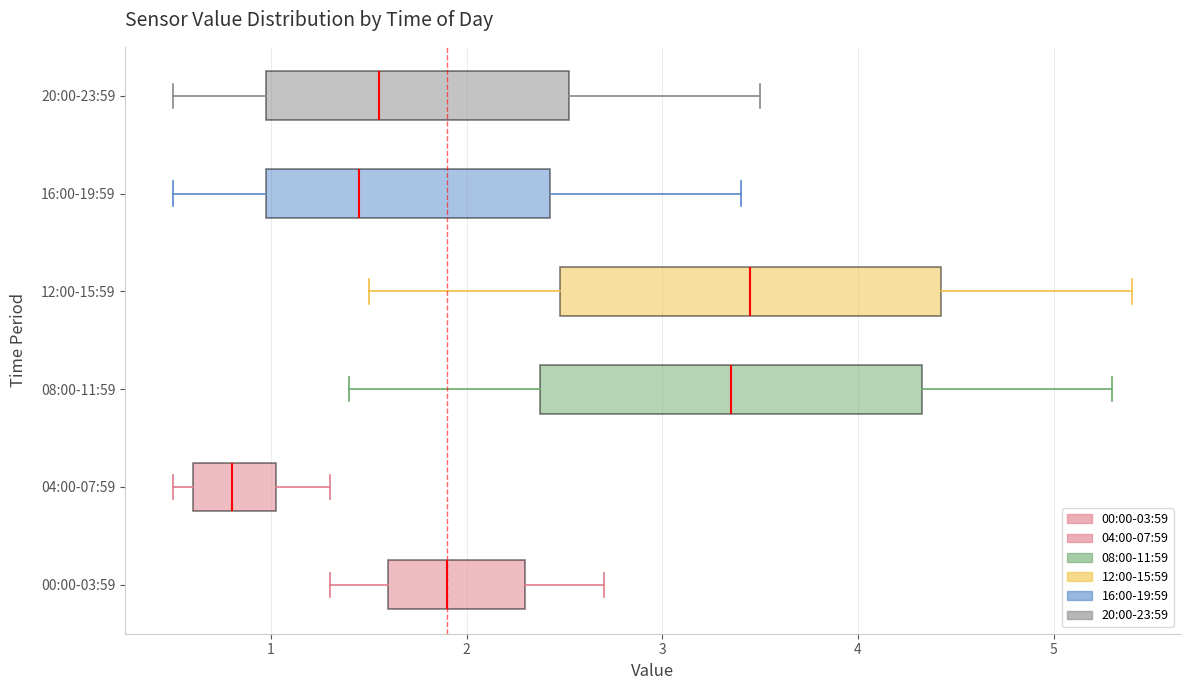

Which box's median line is the furthest to the right?

12:00-15:59